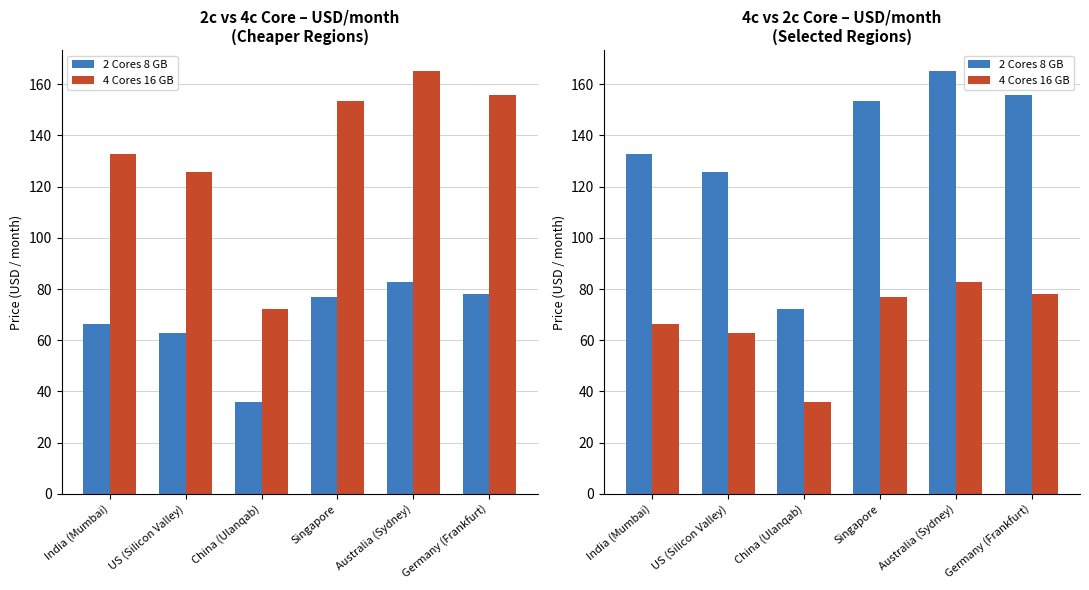

What is the difference between the 2 Cores 8 GB values at Australia (Sydney) and China (Ulanqab)?

93.0